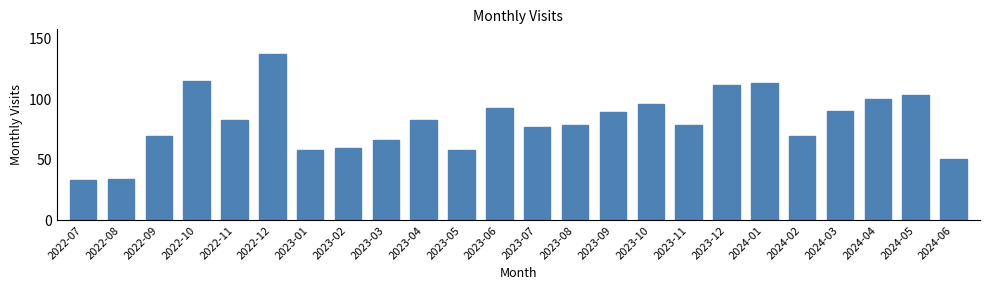

Reading right to left, transcribe all the data shown in this chart.

51	103	100	90	70	113	112	79	96	89	79	77	93	58	83	66	60	58	137	83	115	70	34	33